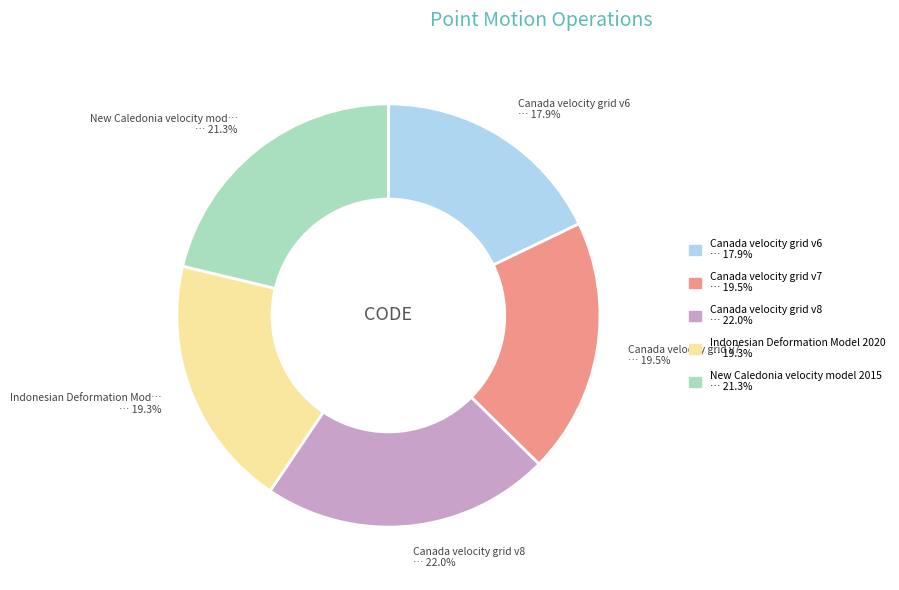

What percentage do Indonesian Deformation Model 2020 and New Caledonia velocity model 2015 together represent?

40.6%